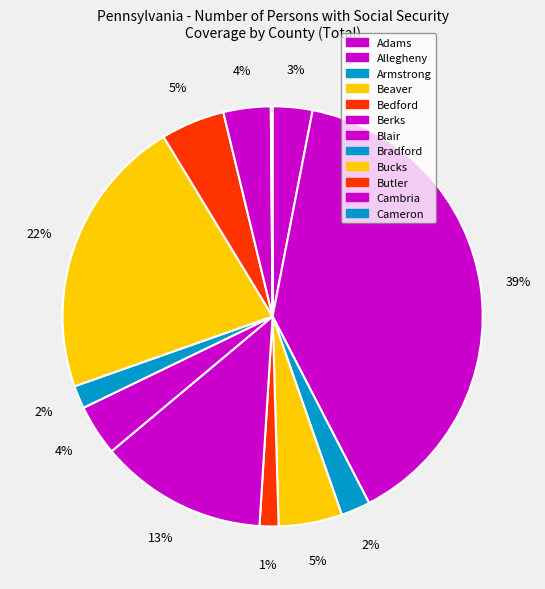

To the nearest percent, what is the difference between the Bradford and Cameron slice percentages?

2%